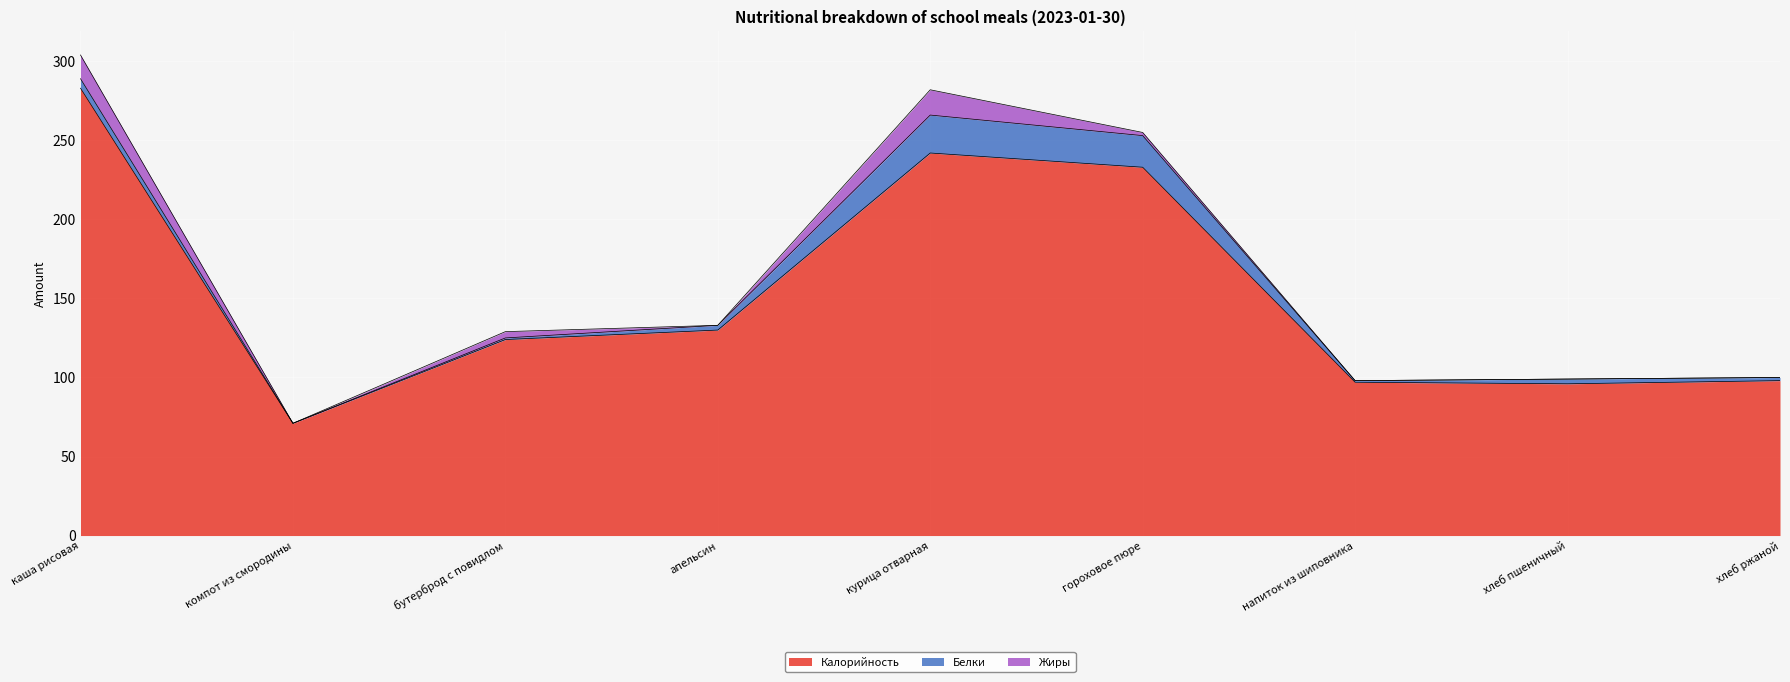

Which series changed the most between напиток из шиповника and хлеб ржаной?

Калорийность